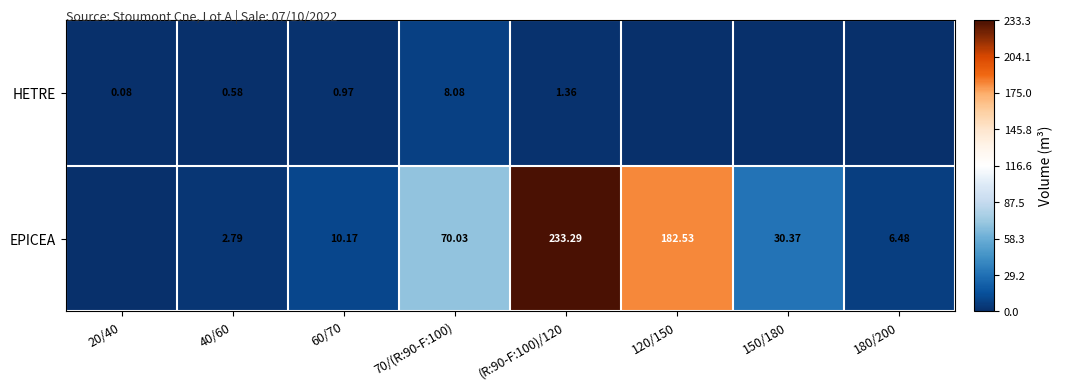

Between 40/60 and 70/(R:90-F:100), which series saw the biggest shift?

EPICEA